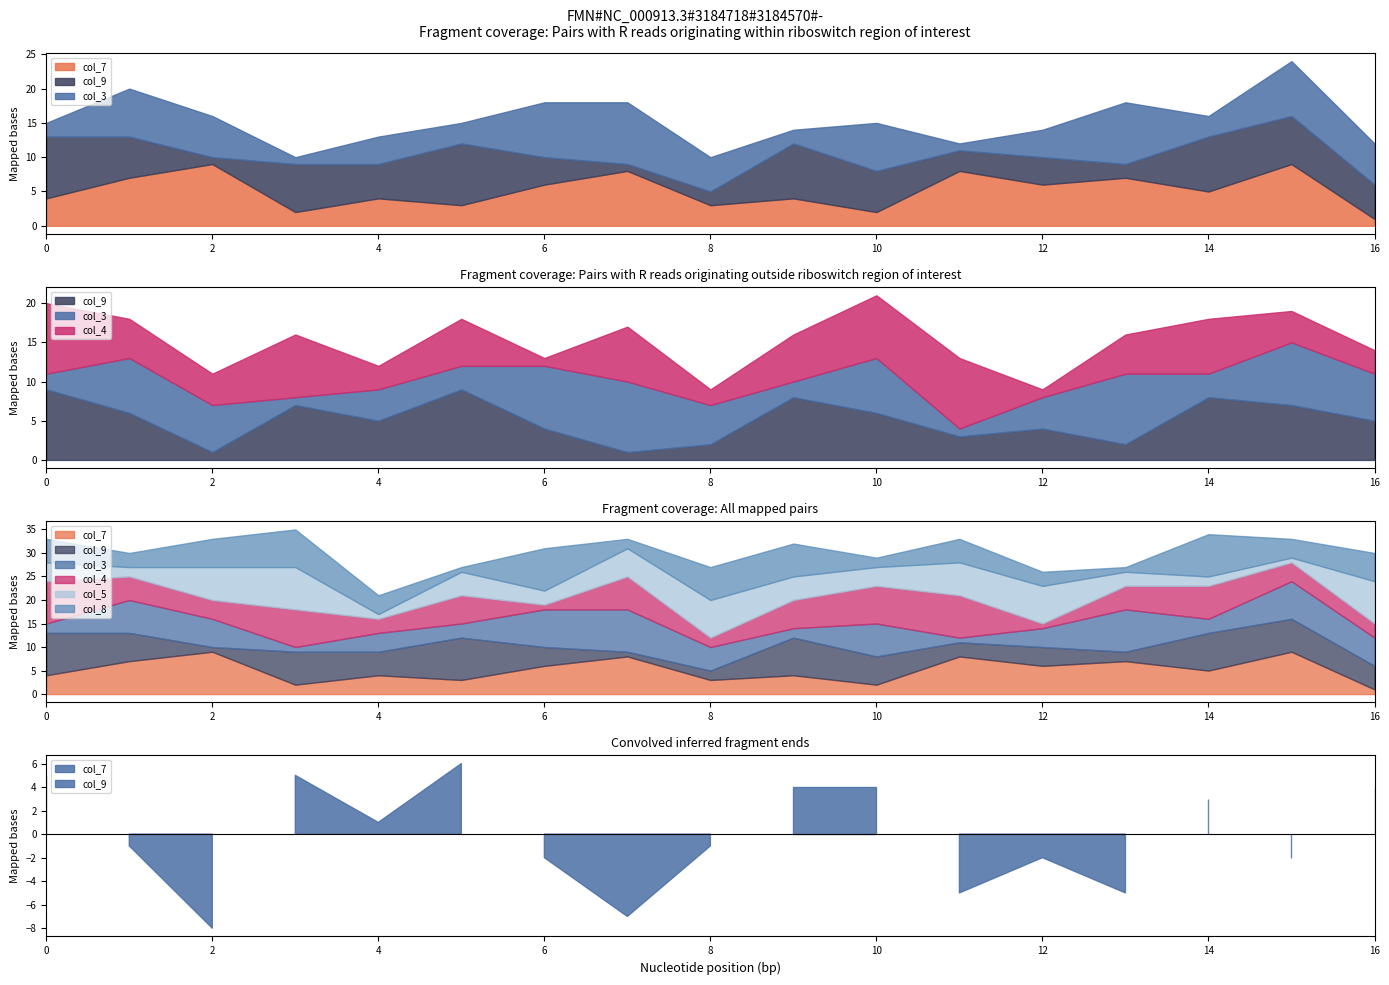

In col_9, how many points are lower than both neighbors (excluding endpoints)?

5